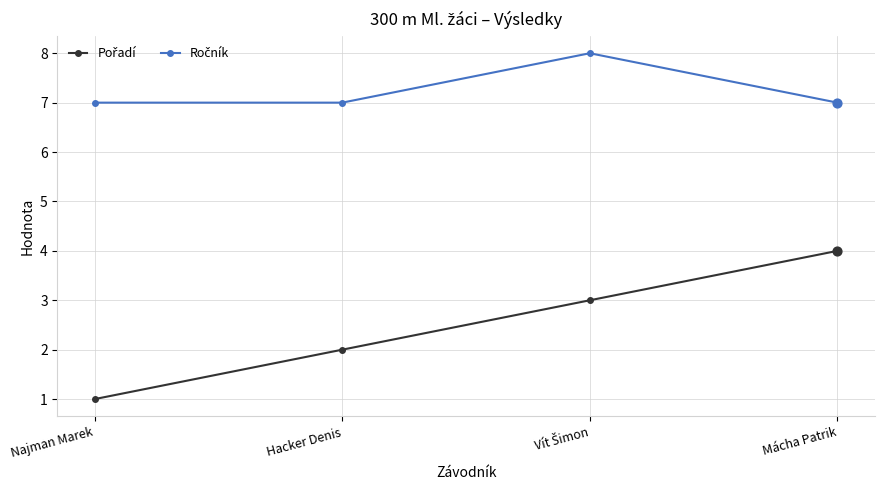

What is the total value across all series at Mácha Patrik?

11